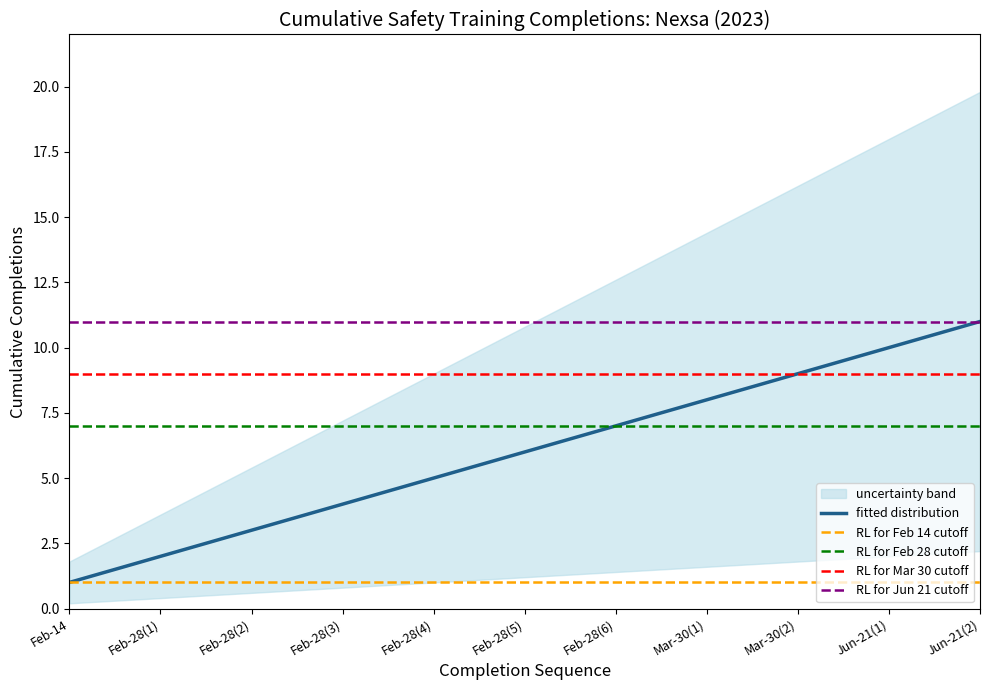

True or false: lower_band and upper_band intersect in this chart.

False